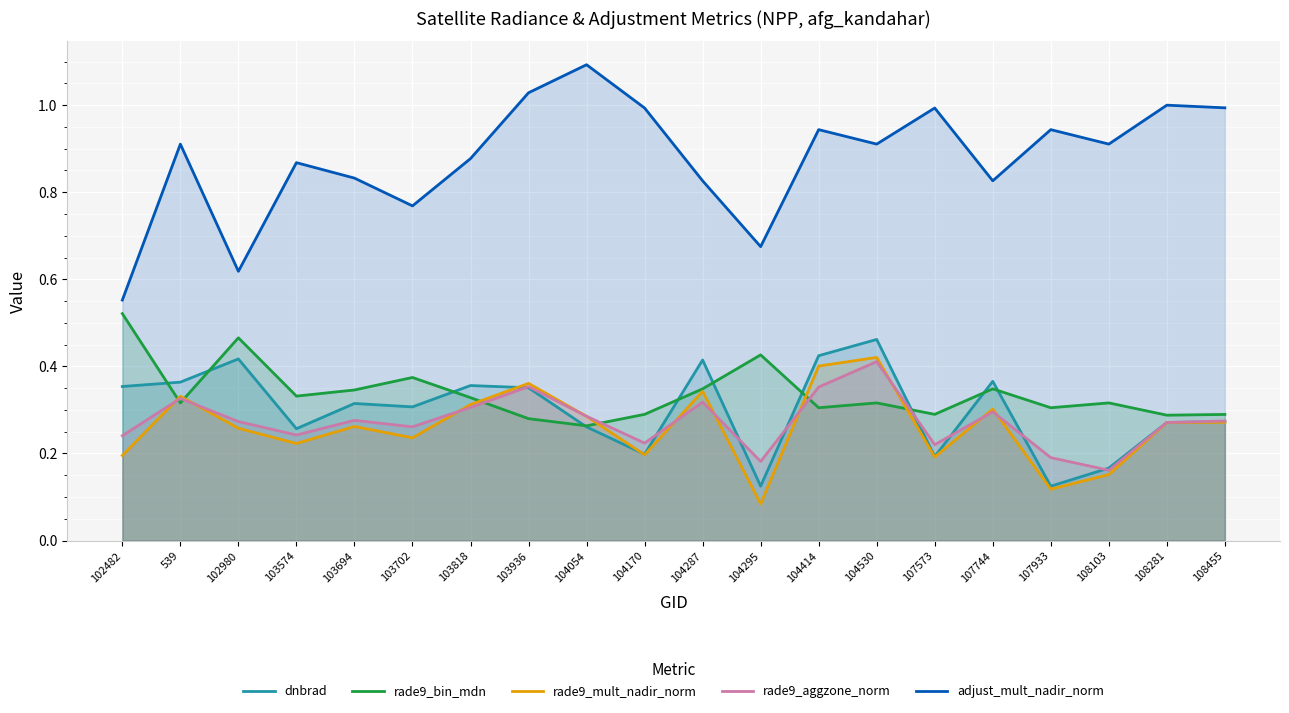

Reading right to left, list all the values displayed in this chart.

dnbrad: 0.3	0.3	0.2	0.1	0.4	0.2	0.5	0.4	0.1	0.4	0.2	0.3	0.4	0.4	0.3	0.3	0.3	0.4	0.4	0.4
rade9_bin_mdn: 0.3	0.3	0.3	0.3	0.3	0.3	0.3	0.3	0.4	0.3	0.3	0.3	0.3	0.3	0.4	0.3	0.3	0.5	0.3	0.5
rade9_mult_nadir_norm: 0.3	0.3	0.2	0.1	0.3	0.2	0.4	0.4	0.1	0.3	0.2	0.3	0.4	0.3	0.2	0.3	0.2	0.3	0.3	0.2
rade9_aggzone_norm: 0.3	0.3	0.2	0.2	0.3	0.2	0.4	0.4	0.2	0.3	0.2	0.3	0.4	0.3	0.3	0.3	0.2	0.3	0.3	0.2
adjust_mult_nadir_norm: 1.0	1.0	0.9	0.9	0.8	1.0	0.9	0.9	0.7	0.8	1.0	1.1	1.0	0.9	0.8	0.8	0.9	0.6	0.9	0.6